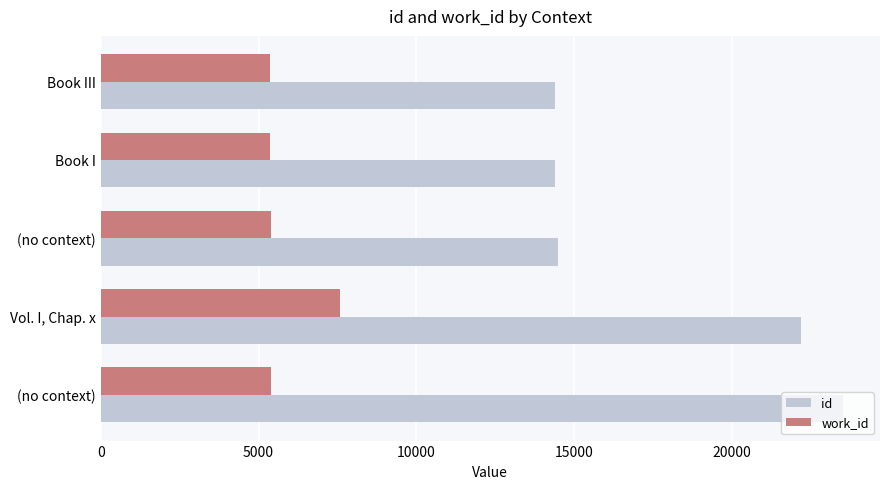

Count the number of categories in the chart.

5